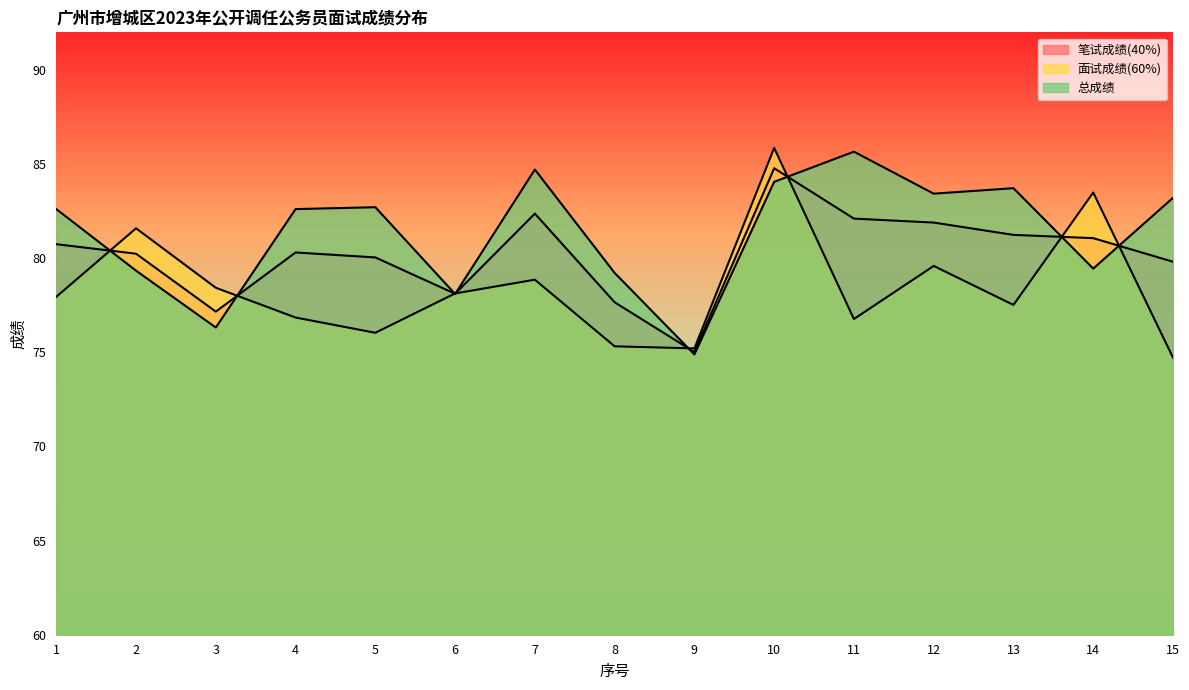

What is the spread (max minus min) of values at 9?

0.3